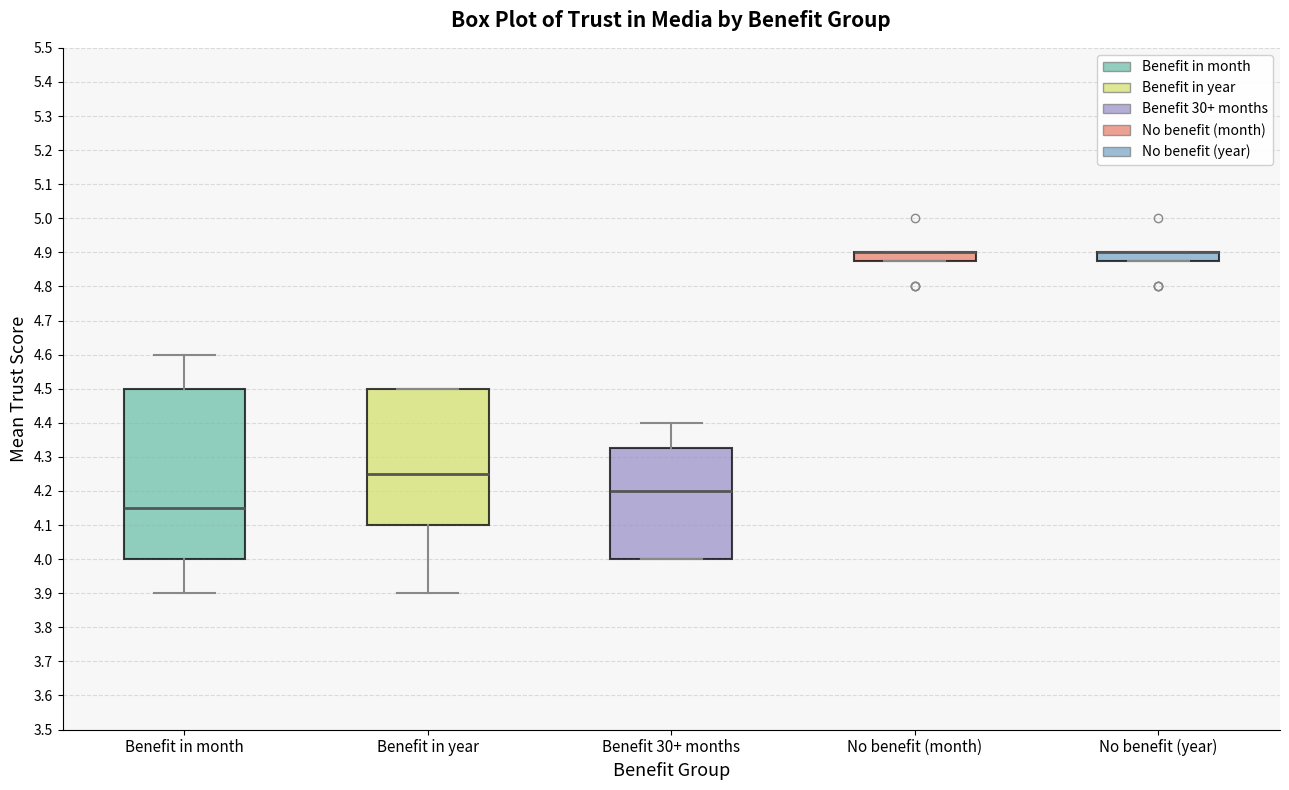

Reading left to right, read every box against the y-axis: the position of its median line, the range the box covers, and the ends of its whiskers. The values are not printed on the chart, so give them approximately, as read against the axis.

Benefit in month: median 4.15, box 4.00 to 4.50, whiskers 3.90 to 4.60
Benefit in year: median 4.25, box 4.10 to 4.50, whiskers 3.90 to 4.50
Benefit 30+ months: median 4.20, box 4.00 to 4.33, whiskers 4.00 to 4.40
No benefit (month): median 4.90 (drawn on the box's upper edge), box 4.88 to 4.90, whiskers 4.88 to 4.90
No benefit (year): median 4.90 (drawn on the box's upper edge), box 4.88 to 4.90, whiskers 4.88 to 4.90